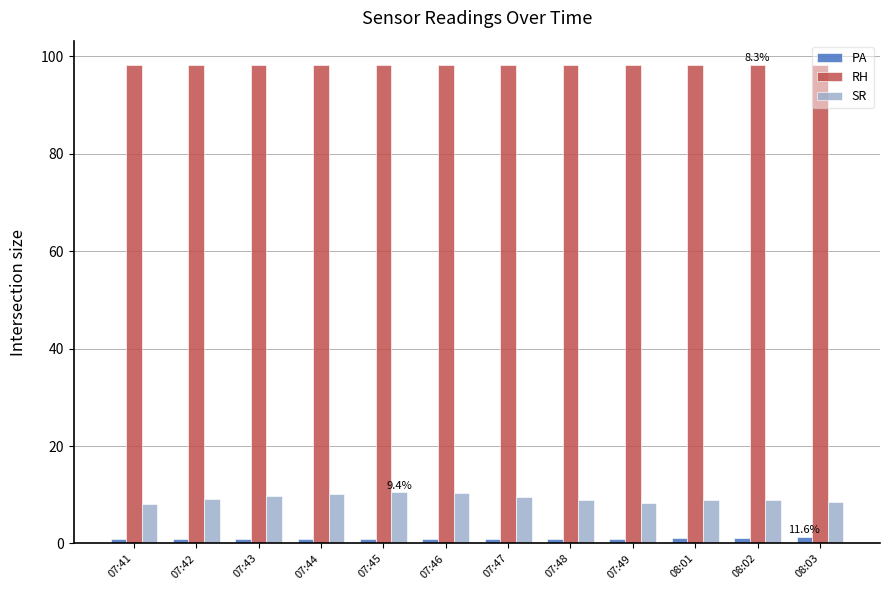

How many series are shown in this chart?

3